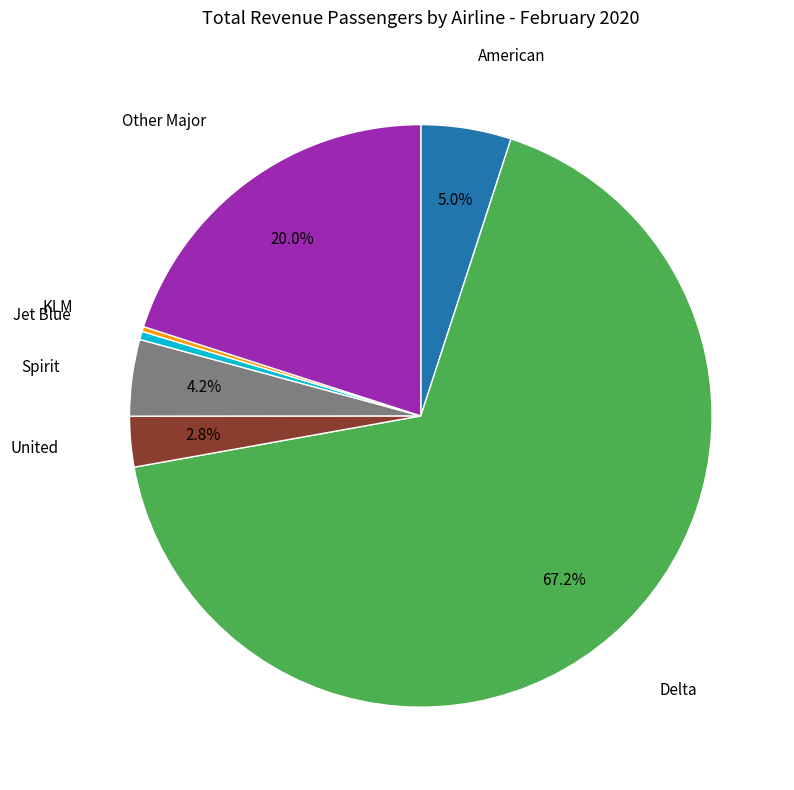

Do United and Other Major together represent more than half of the pie?

No